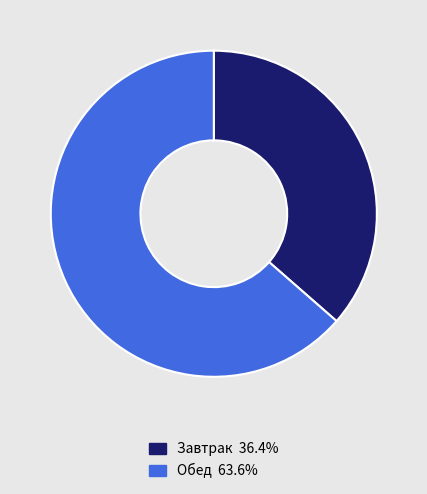

How many slices are in this pie chart?

2